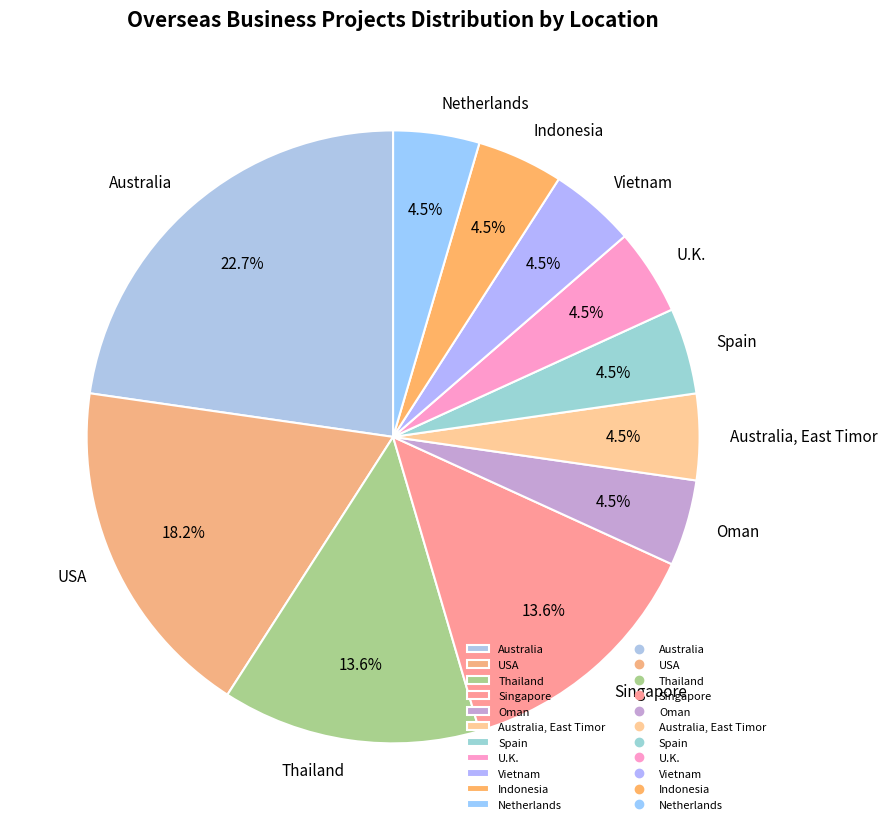

Between USA and Singapore, which is larger?

USA